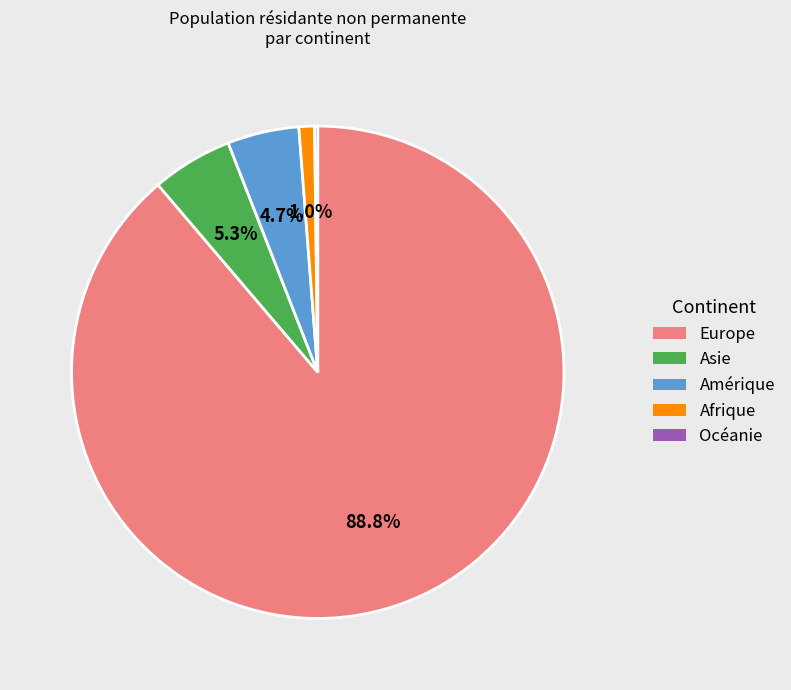

Which category has the biggest portion of the pie?

Europe